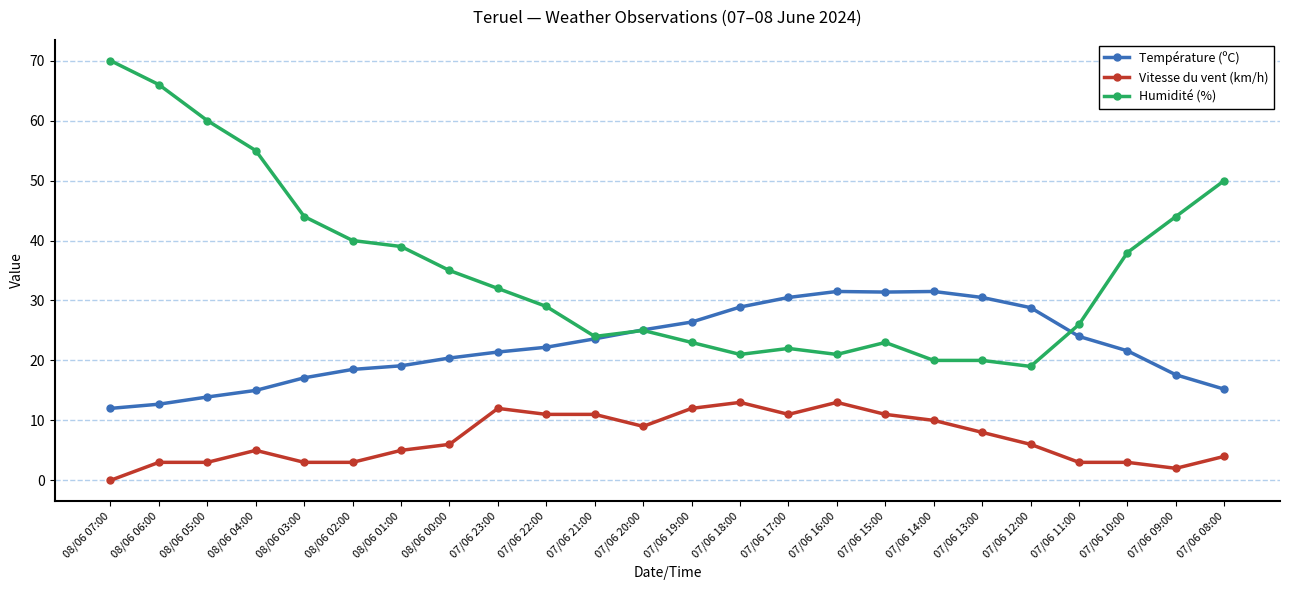

At 07/06 10:00, list the series in order from largest to smallest.

Humidité (%), Température (ºC), Vitesse du vent (km/h)